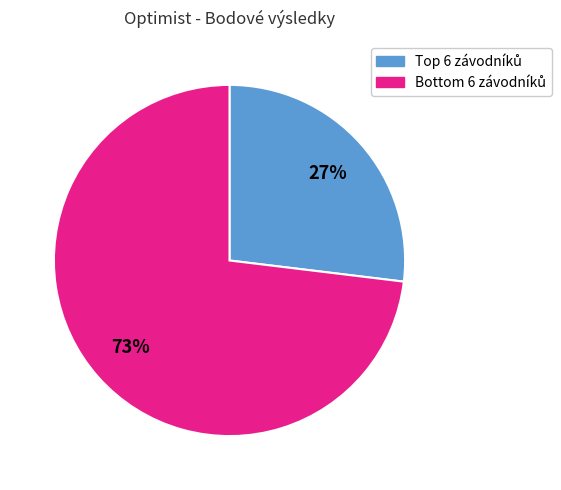

Is there any slice that represents more than half of the pie?

Yes